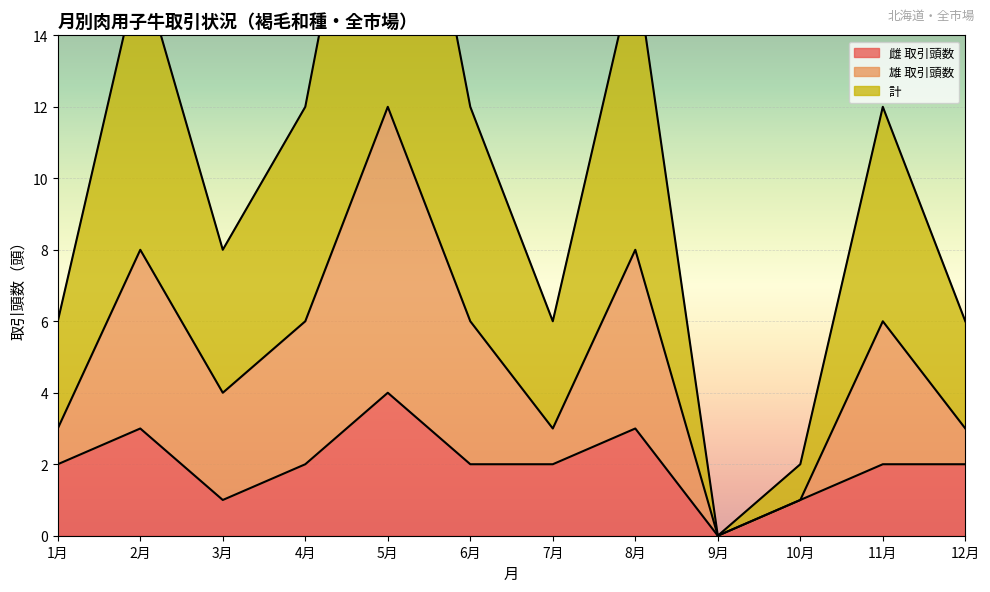

Where does the 雄 取引頭数 series first go above 6?

2月